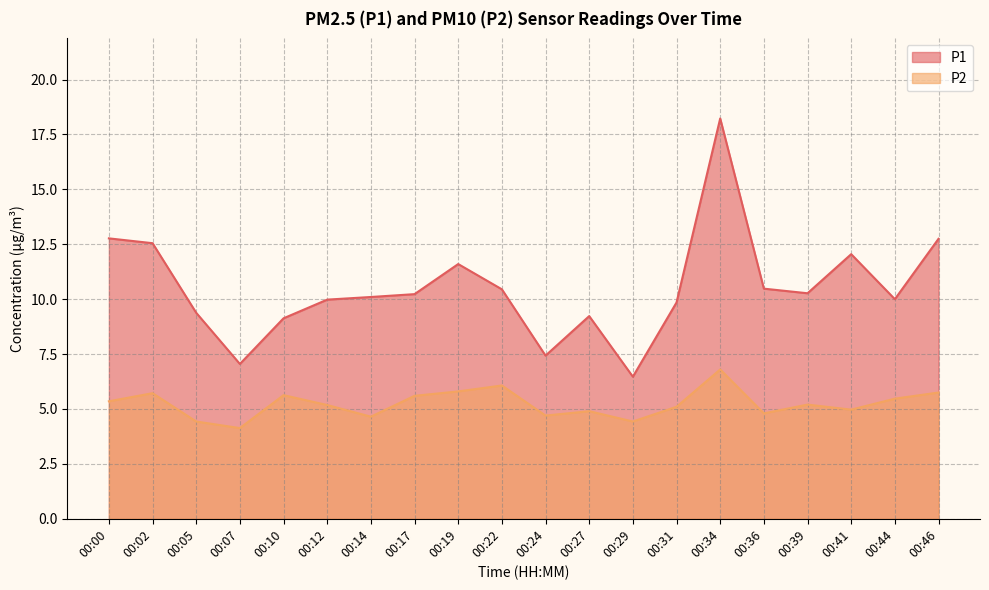

Which series changed the most between 00:22 and 00:31?

P2